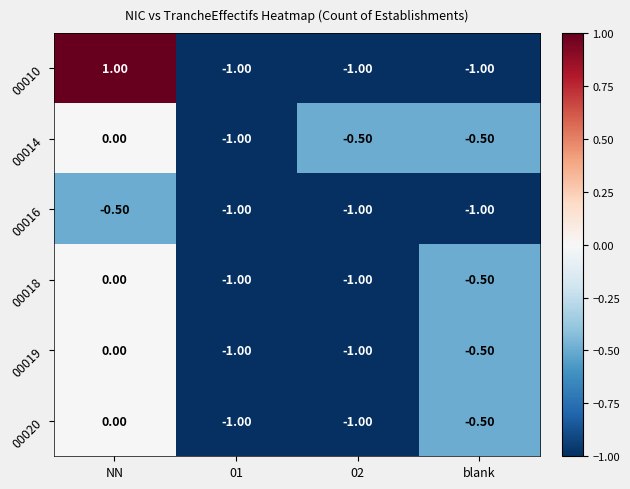

Count the number of categories in the chart.

4